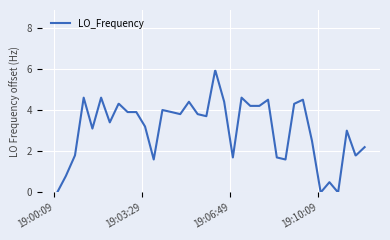

What is the greatest value displayed?

5.9